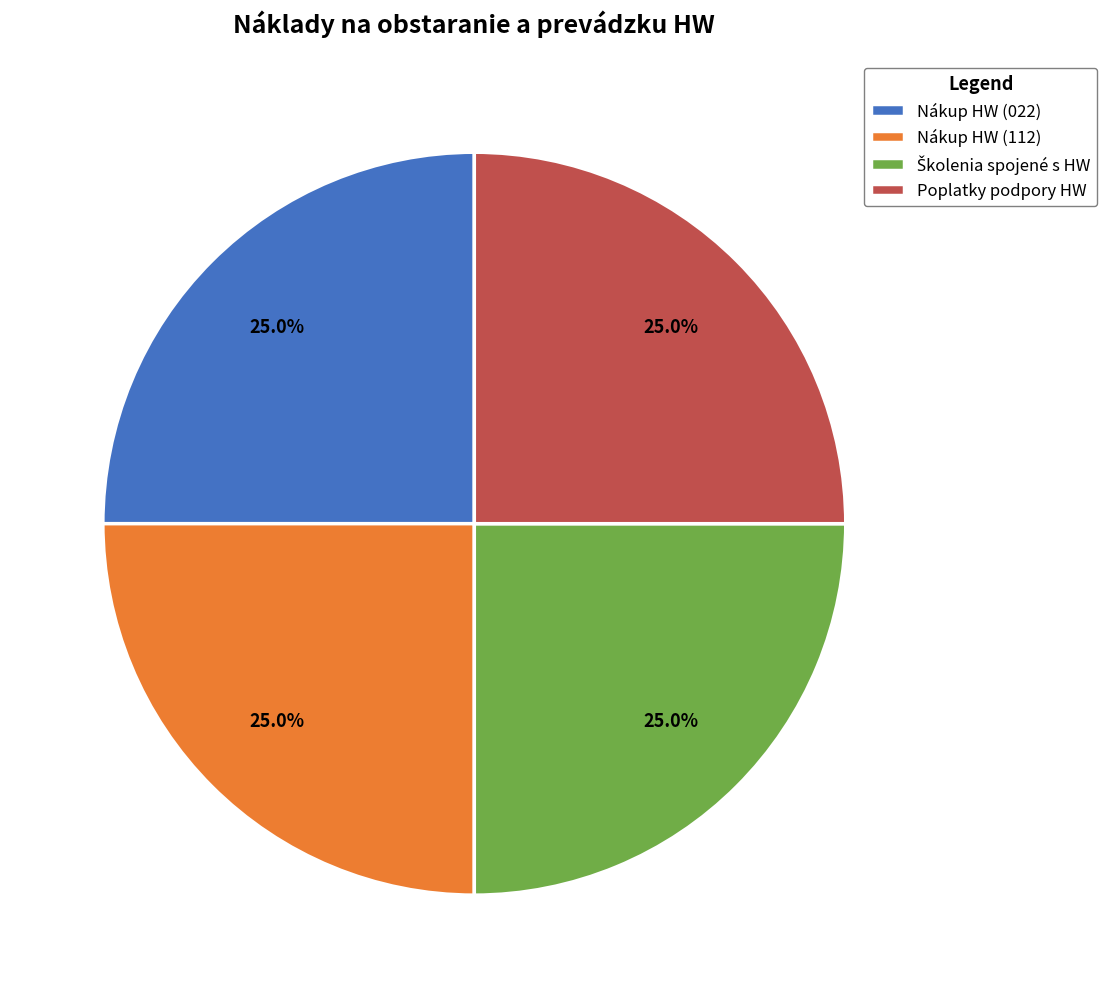

Is Poplatky podpory HW the majority of the pie?

No